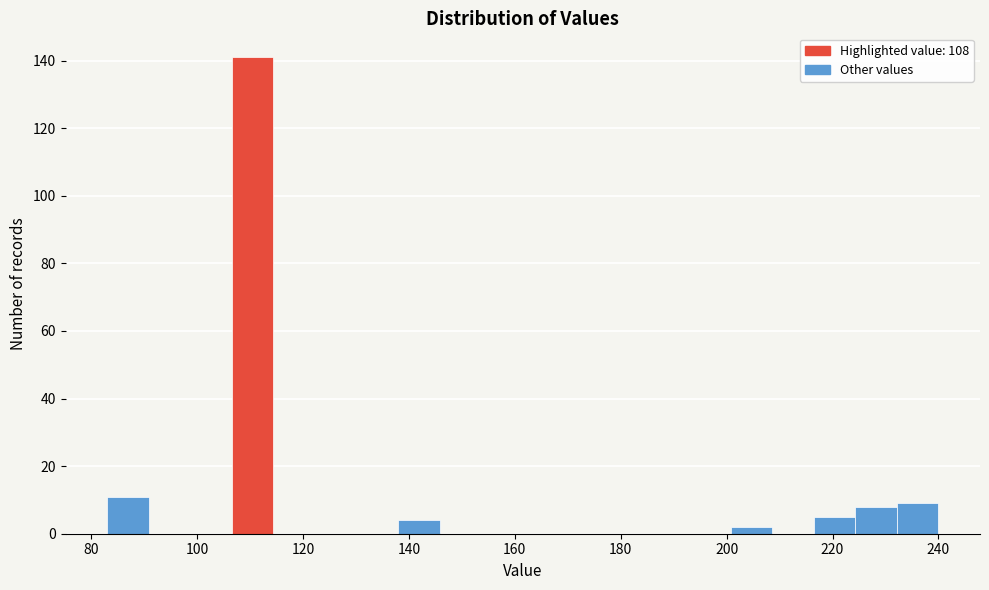

Read against the x-axis, roughly where is the centre of the tallest bar?

110